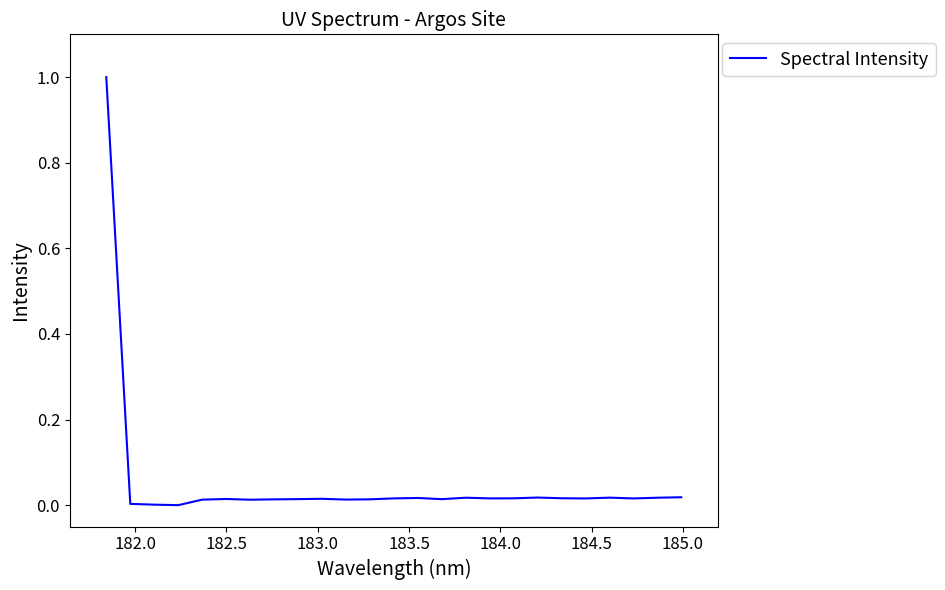

What is the maximum value shown in the chart?

1.0